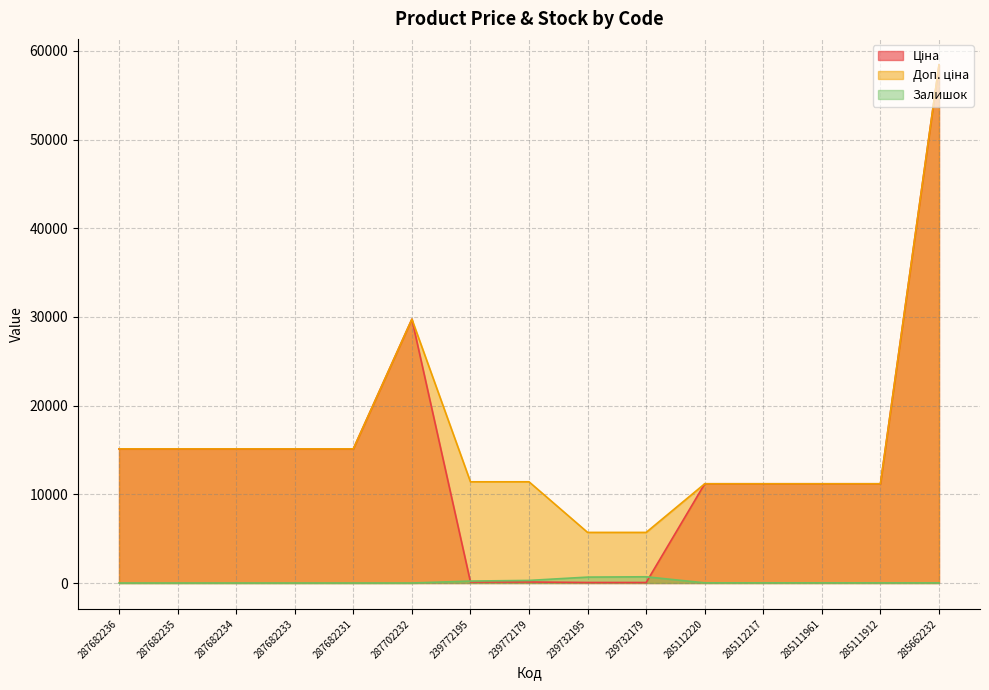

At which category is the sum across all series the highest?

285662232